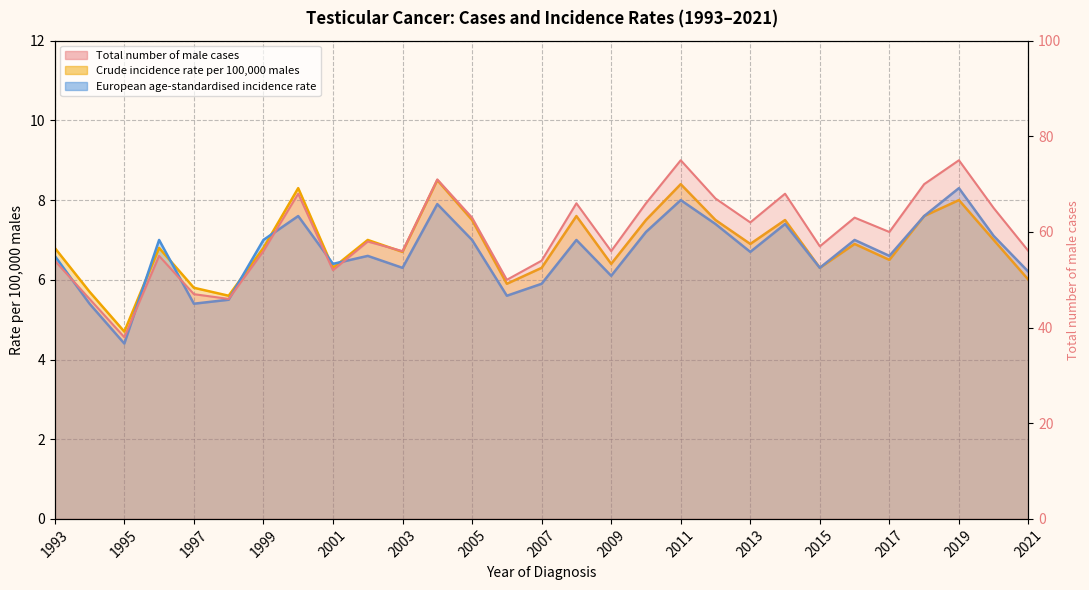

How many data points in Total number of male cases are less than 58?

14